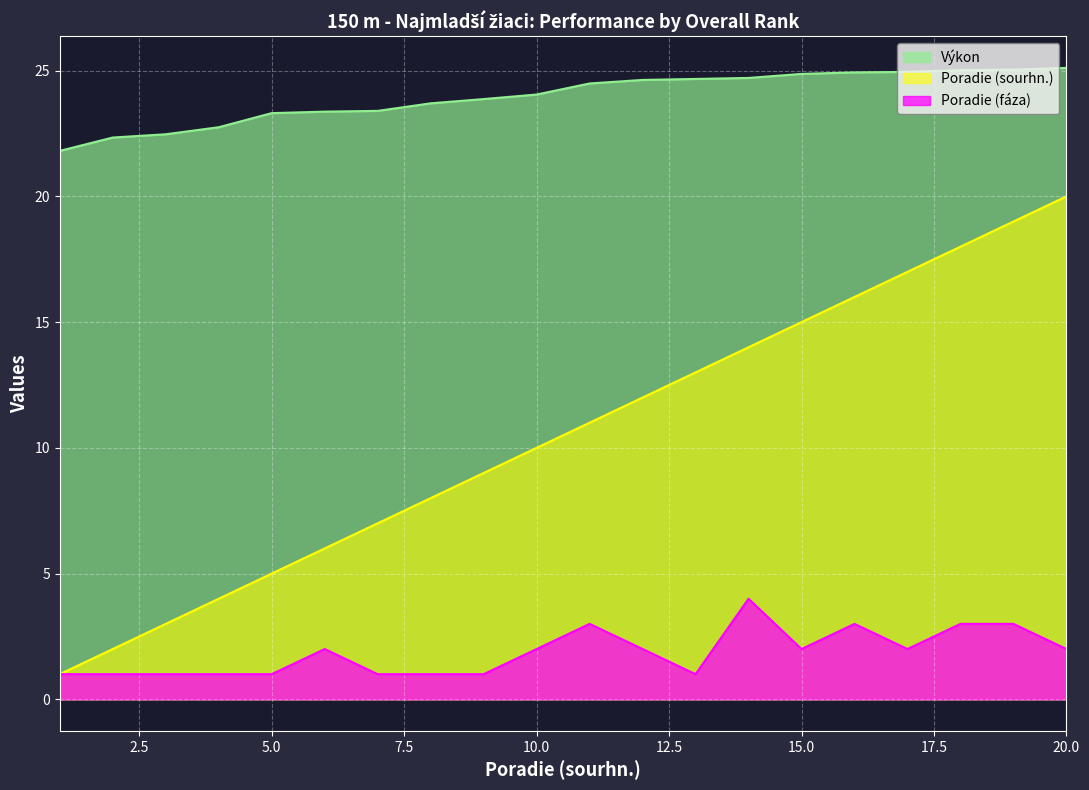

True or false: Poradie (sourhn.) and Výkon cross at least once.

False